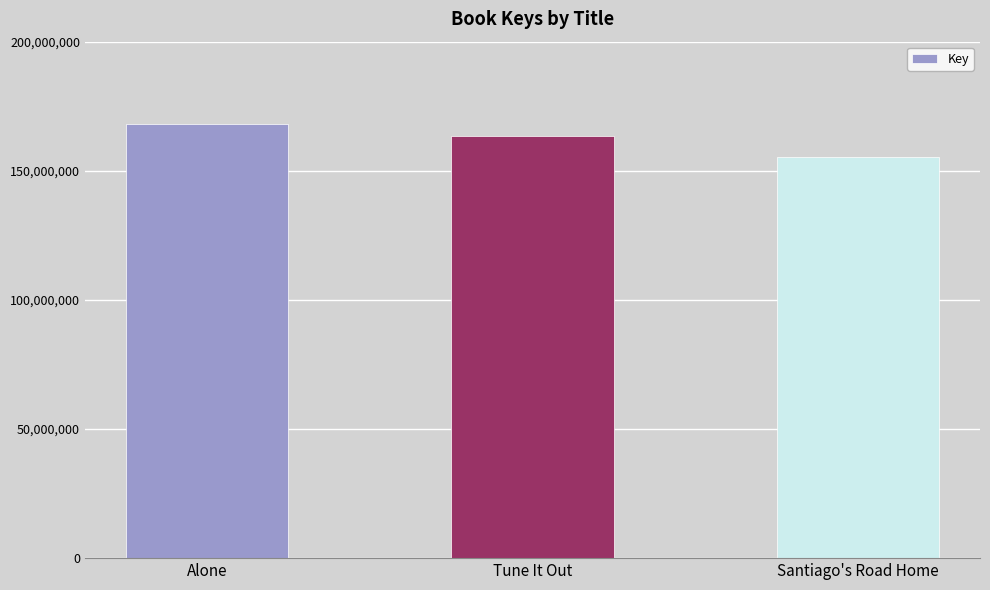

What is the ratio of the value at Santiago's Road Home to the value at Alone?

0.9